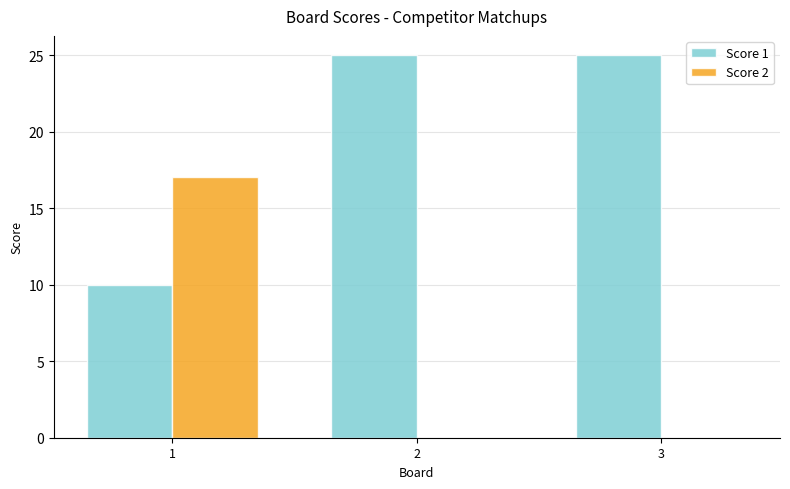

Are the bars grouped side by side (vs. stacked)?

Yes